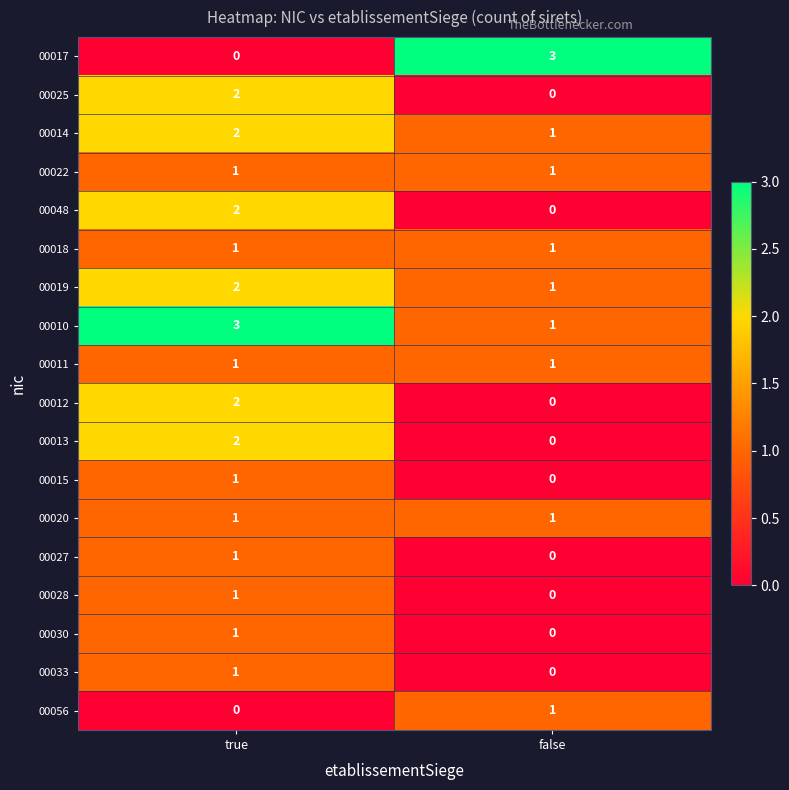

What is the greatest value displayed?

3